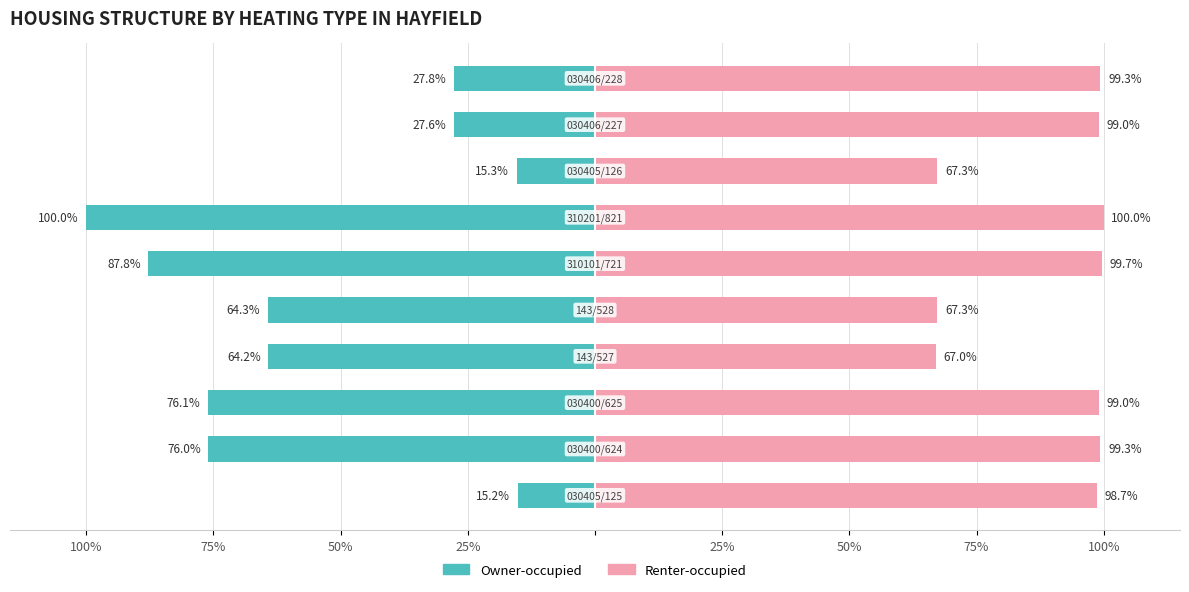

List the series in order of their peak value, lowest first.

Owner-occupied, Renter-occupied